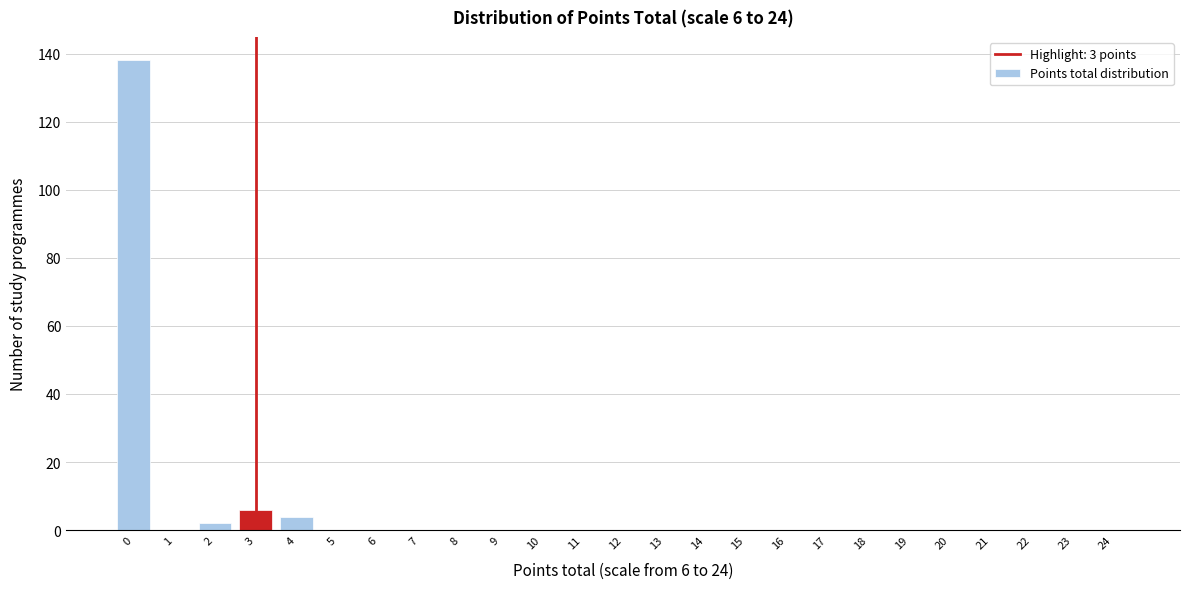

Reading left to right, what are all the values shown in this chart?

0=138	1=0	2=2	3=6	4=4	5=0	6=0	7=0	8=0	9=0	10=0	11=0	12=0	13=0	14=0	15=0	16=0	17=0	18=0	19=0	20=0	21=0	22=0	23=0	24=0